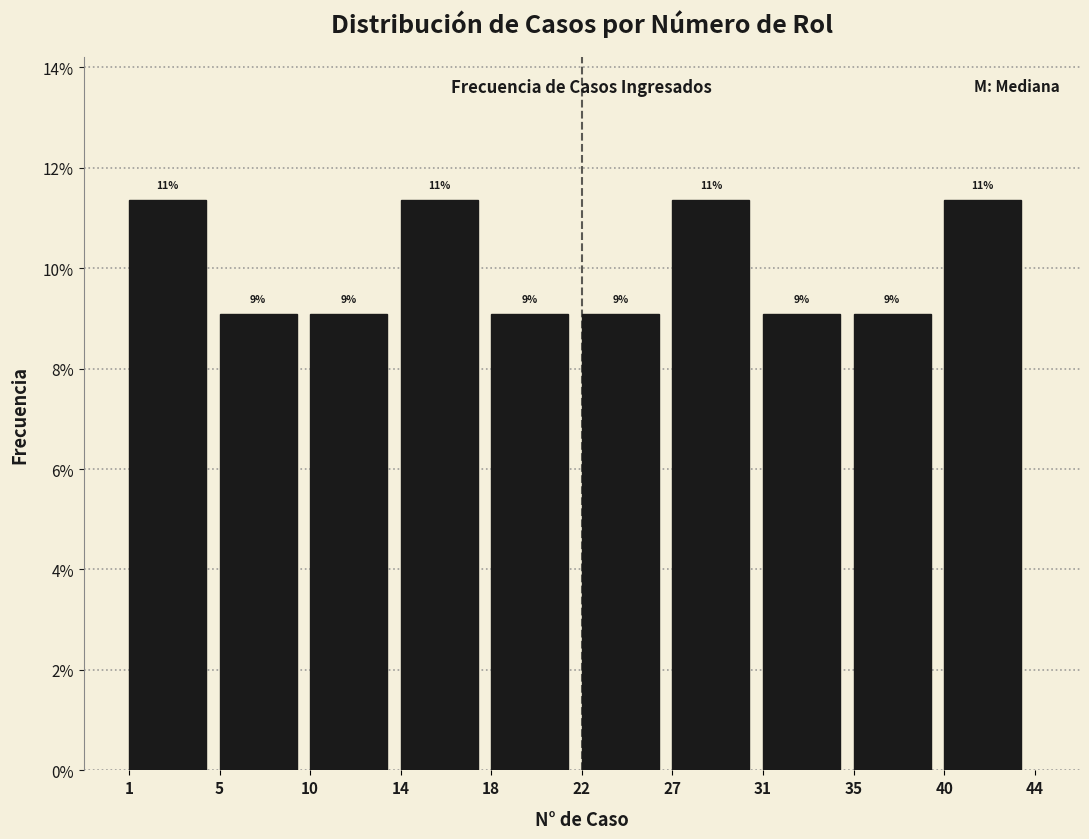

Are the bars horizontal?

No